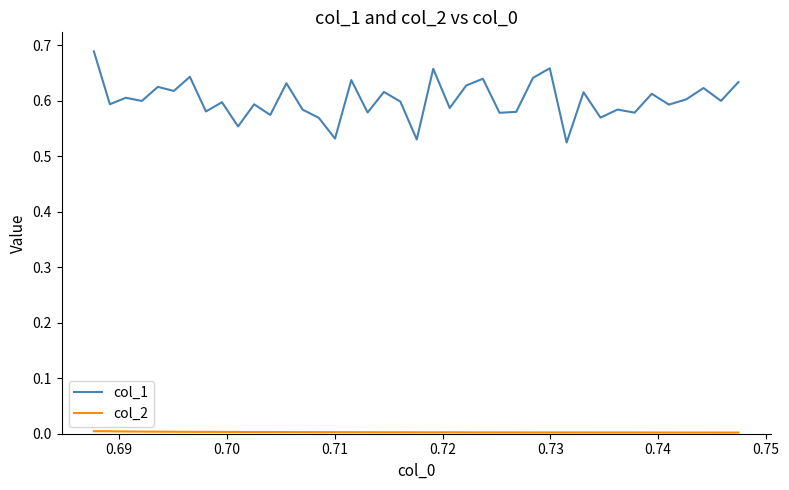

Which series has the largest total across all categories?

col_1